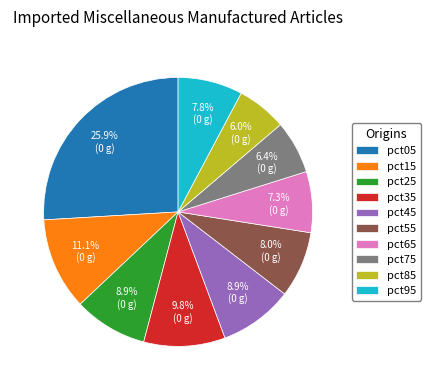

To the nearest percent, what is the combined percentage of pct25 and pct65?

16%